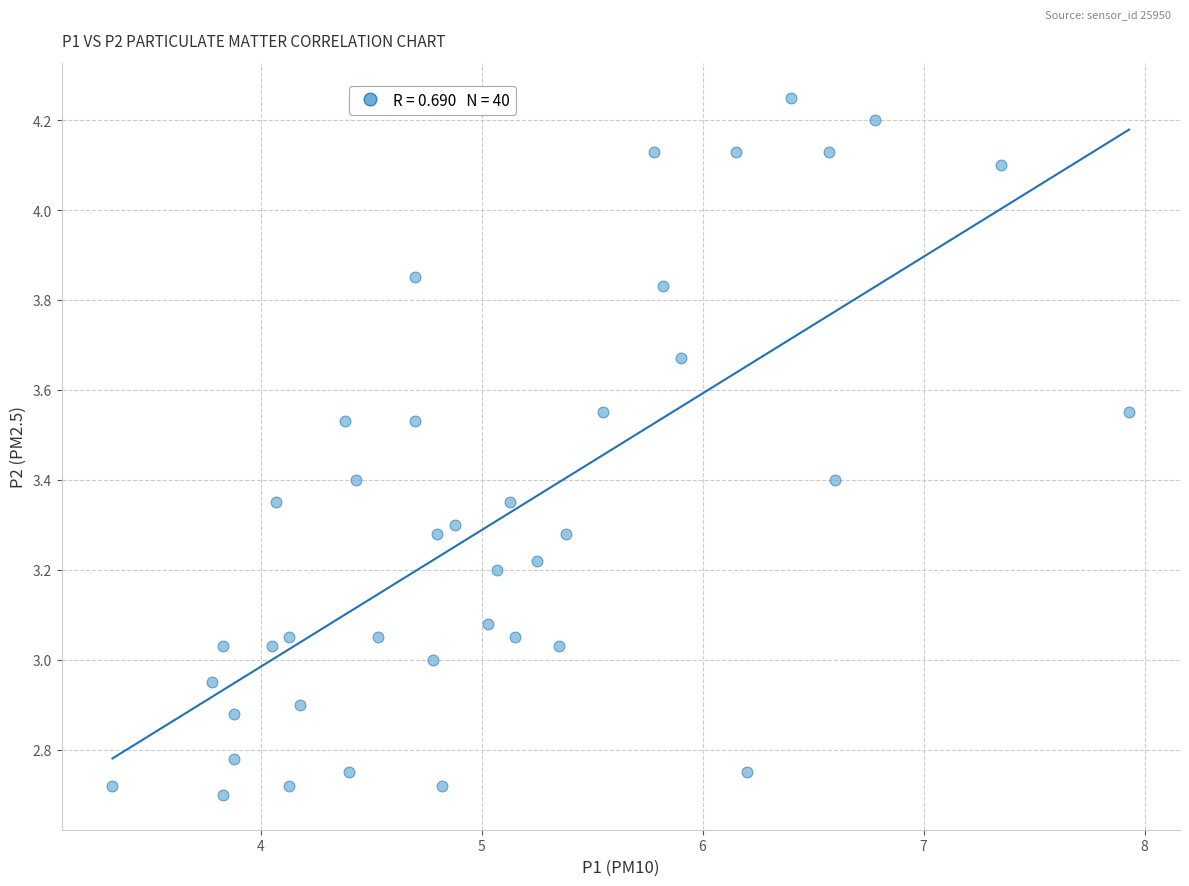

What is the range of X values (max minus min)?

4.6